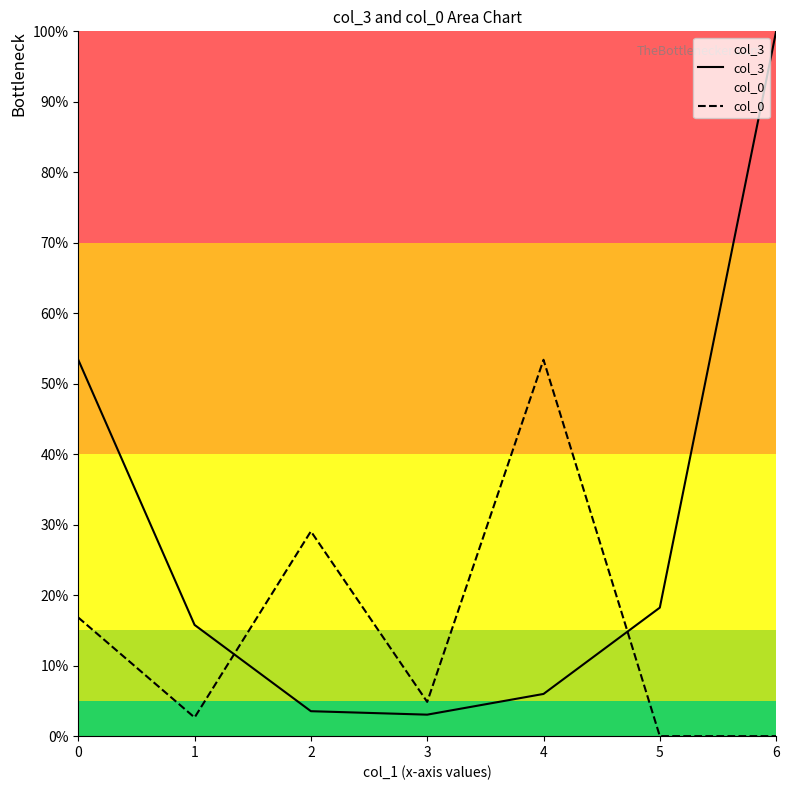

The value of col_0 at 2 is 29.1. True or false?

True